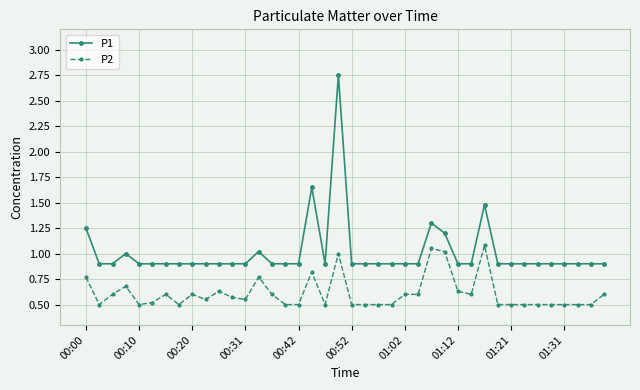

True or false: P2 and P1 intersect in this chart.

False